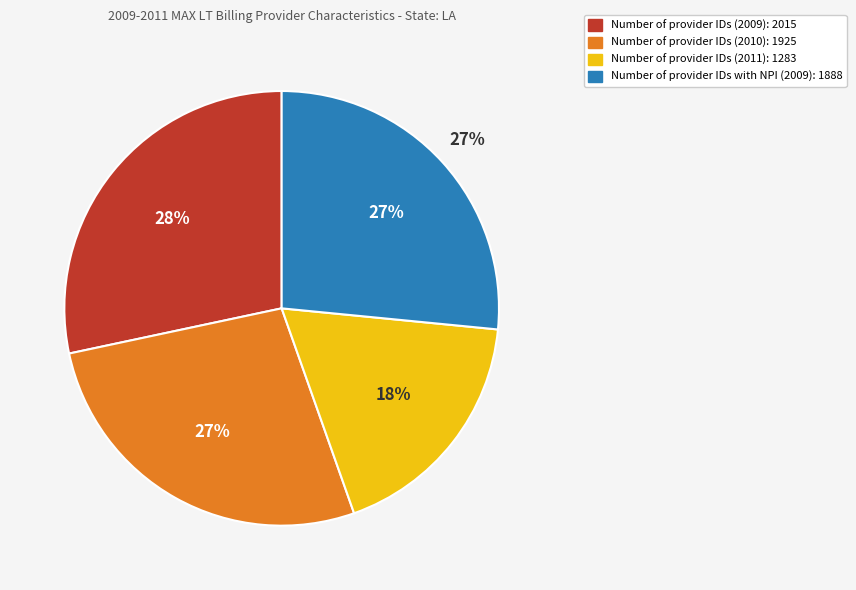

Rank the categories by value from lowest to highest.

Number of provider IDs (2011), Number of provider IDs with NPI (2009), Number of provider IDs (2010), Number of provider IDs (2009)